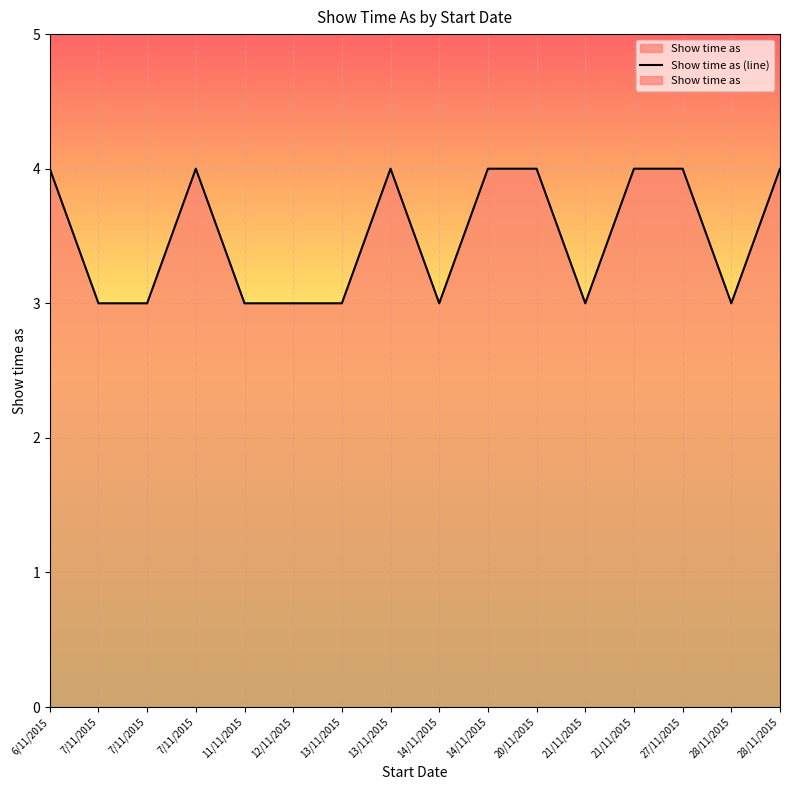

What is the ratio of the value at 21/11/2015 to the value at 7/11/2015?

1.0